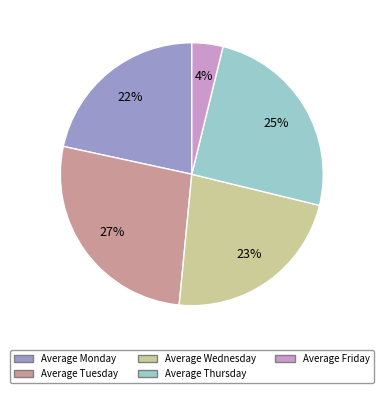

Do Average Thursday and Average Monday together represent more than half of the pie?

No